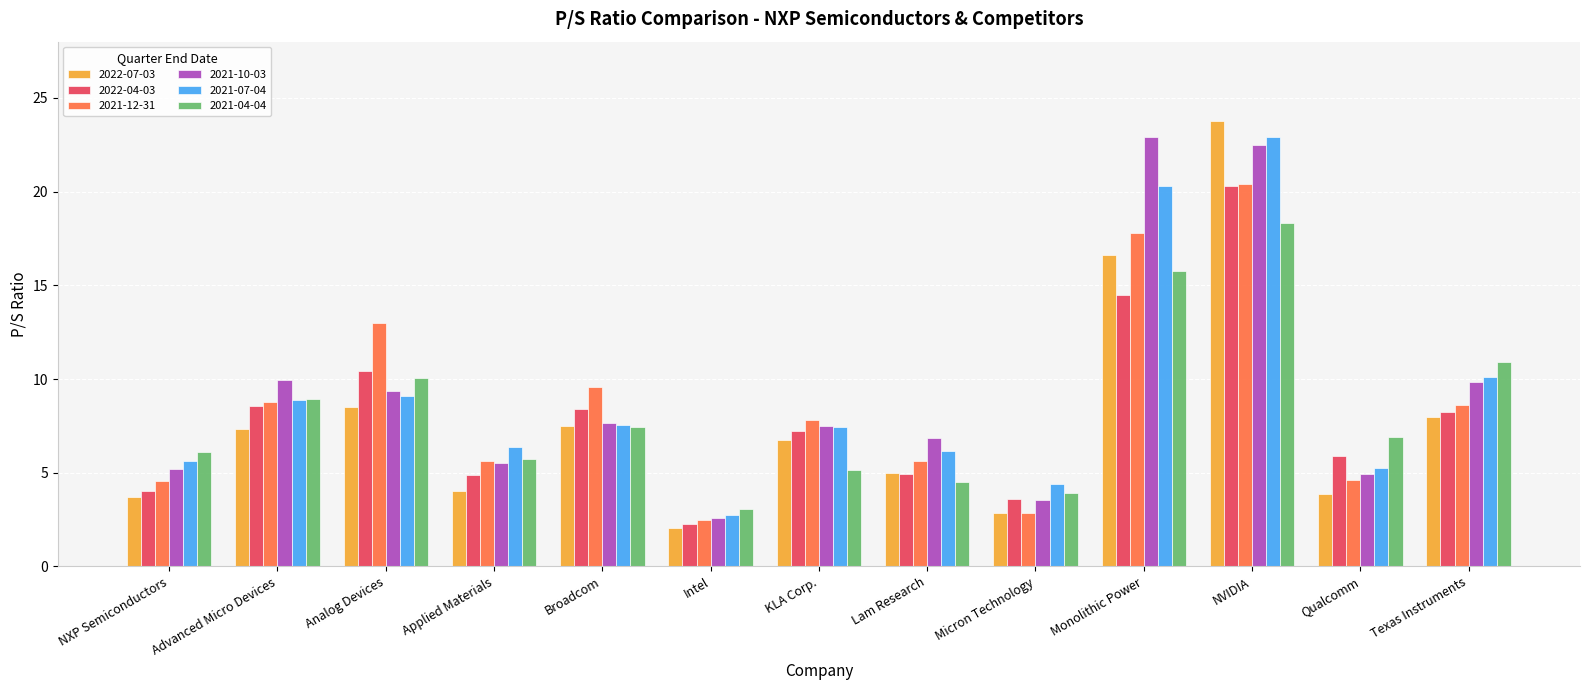

Is the value of 2021-07-04 at Monolithic Power greater than the value of 2021-10-03 at NXP Semiconductors?

Yes